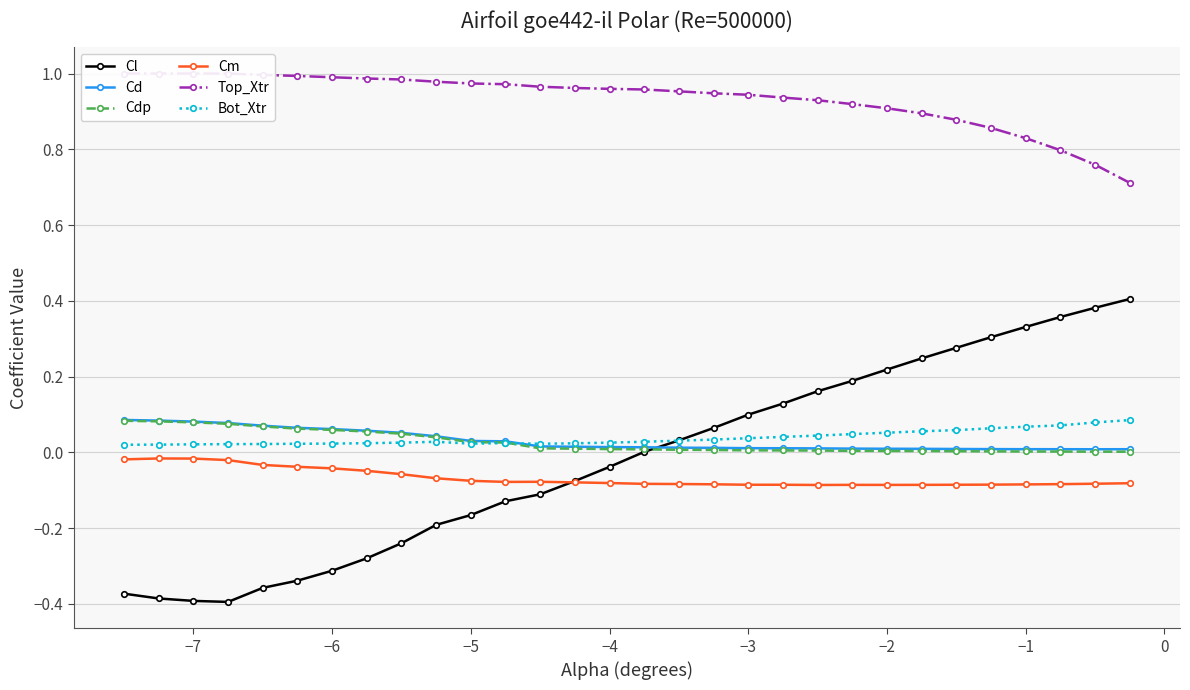

True or false: Cm and Top_Xtr intersect in this chart.

False